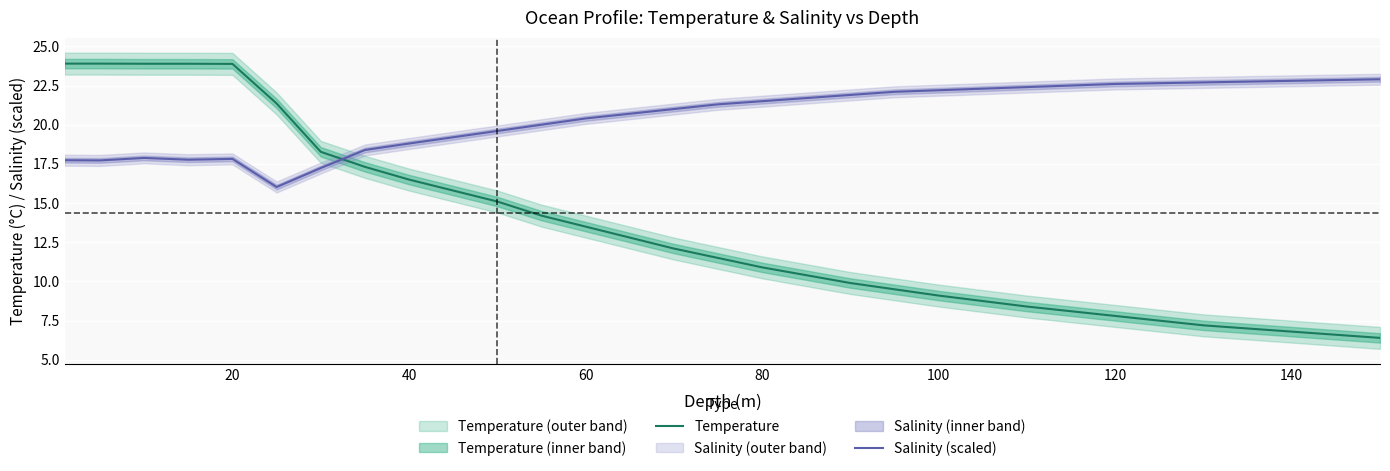

The value of Salinity (scaled) at 60 is 6.0. True or false?

False